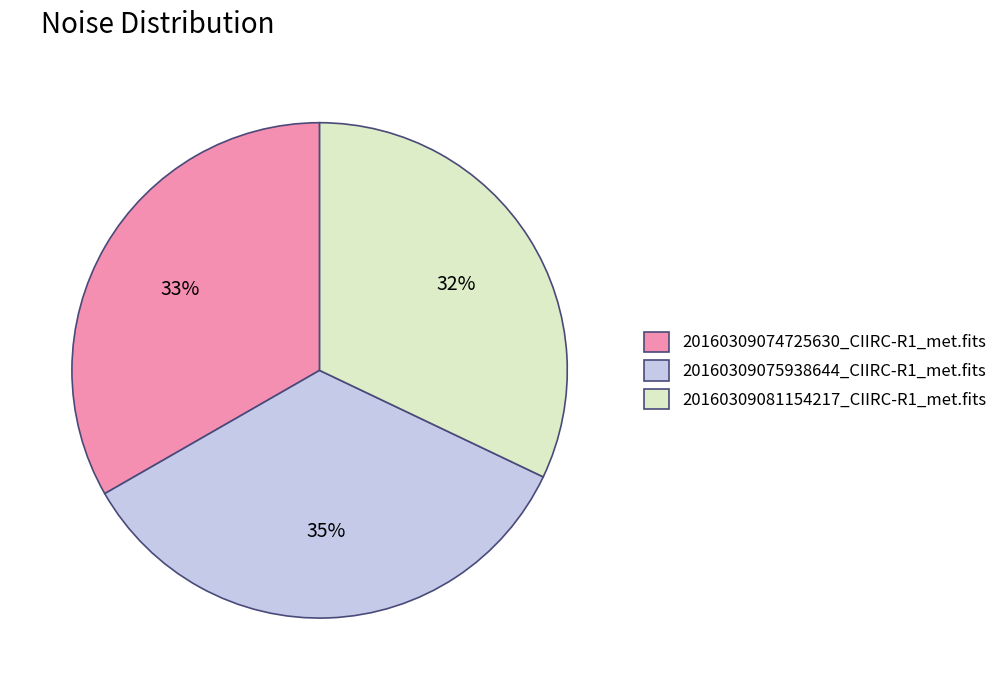

What percentage is the 20160309075938644_CIIRC-R1_met.fits slice, to the nearest percent?

35%